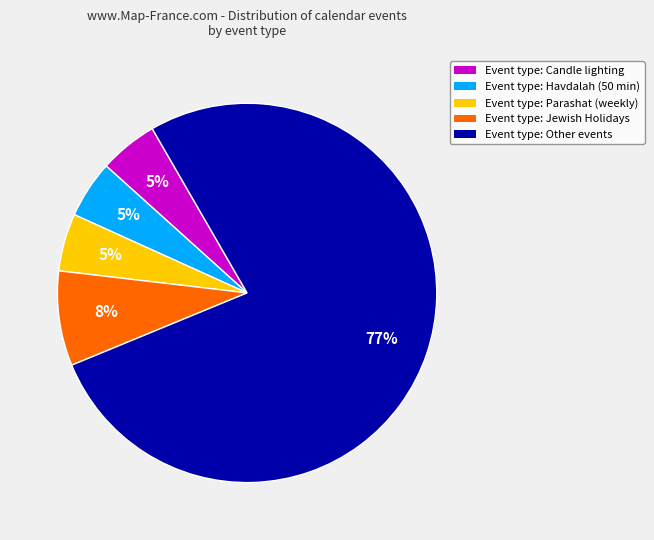

To the nearest percent, what is the difference between the largest and smallest slice percentages?

72%